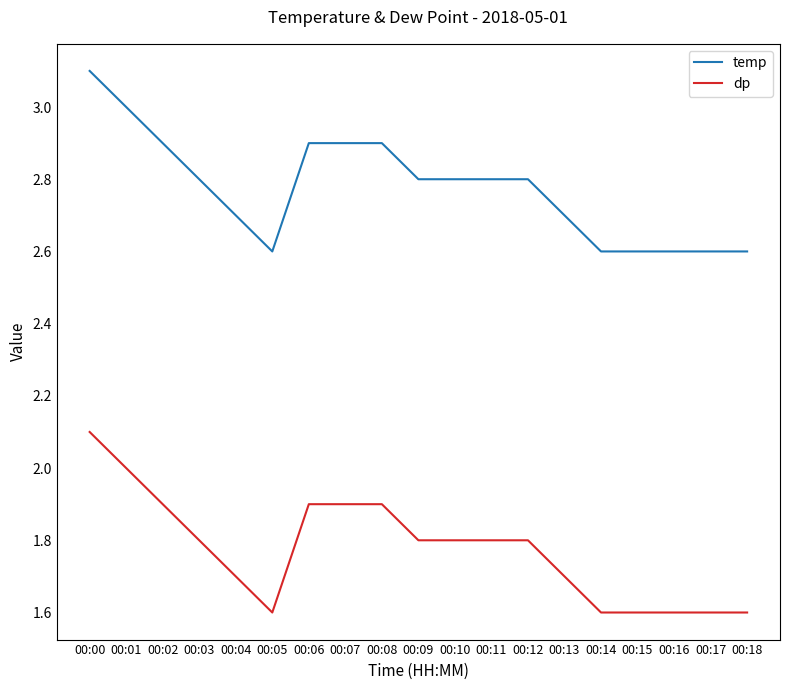

Which label corresponds to the largest value in the chart?

00:00